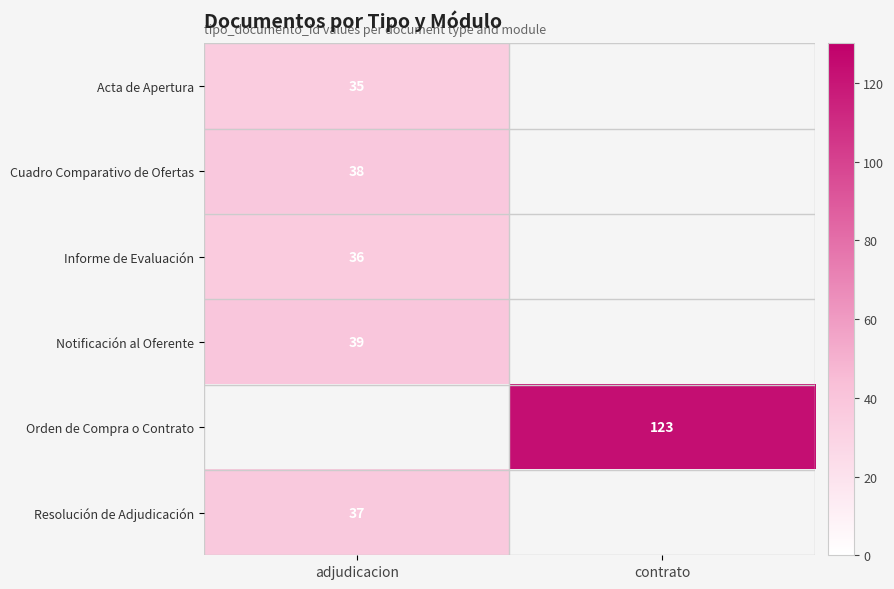

Which has a higher value, adjudicacion or contrato?

contrato